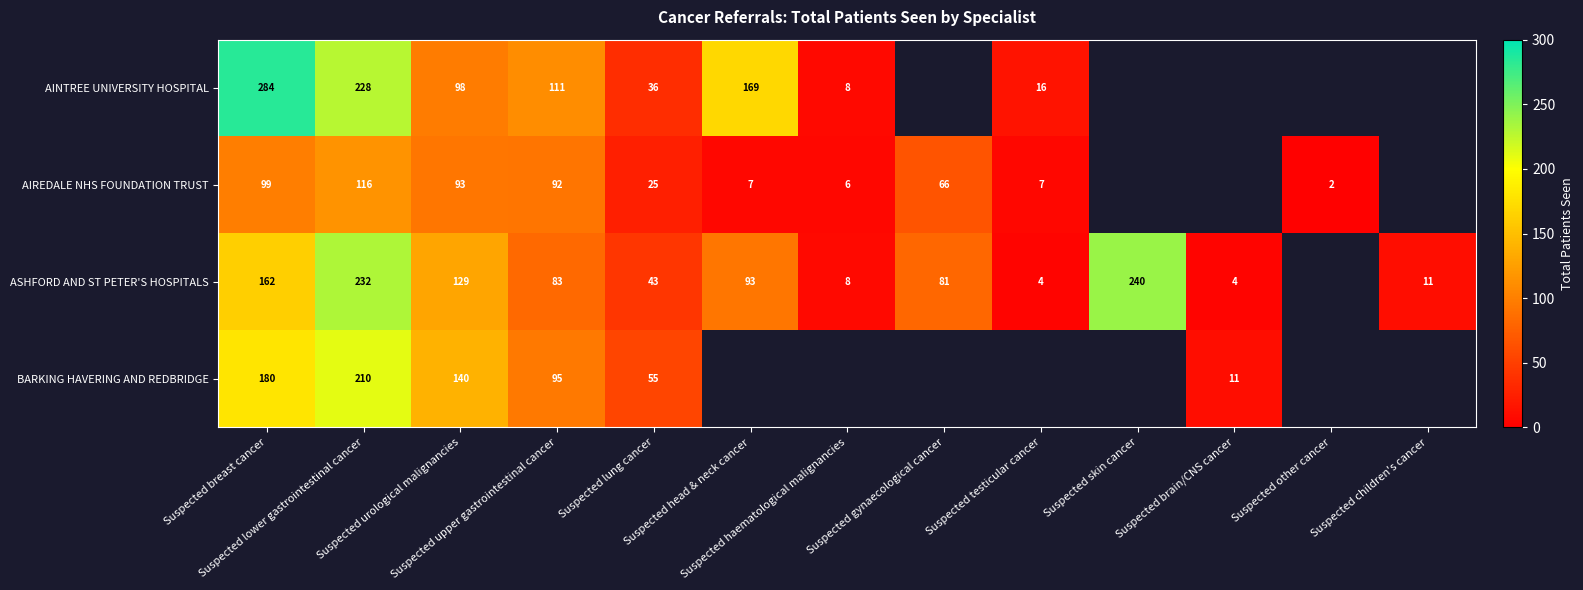

How many values in ASHFORD AND ST PETER'S HOSPITALS are above zero?

12